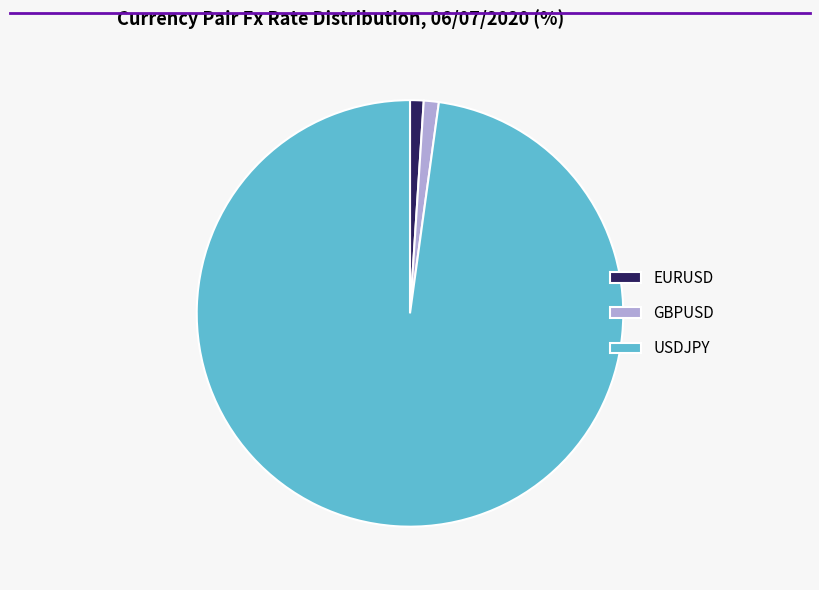

The GBPUSD slice represents 1% of the pie. True or false?

True